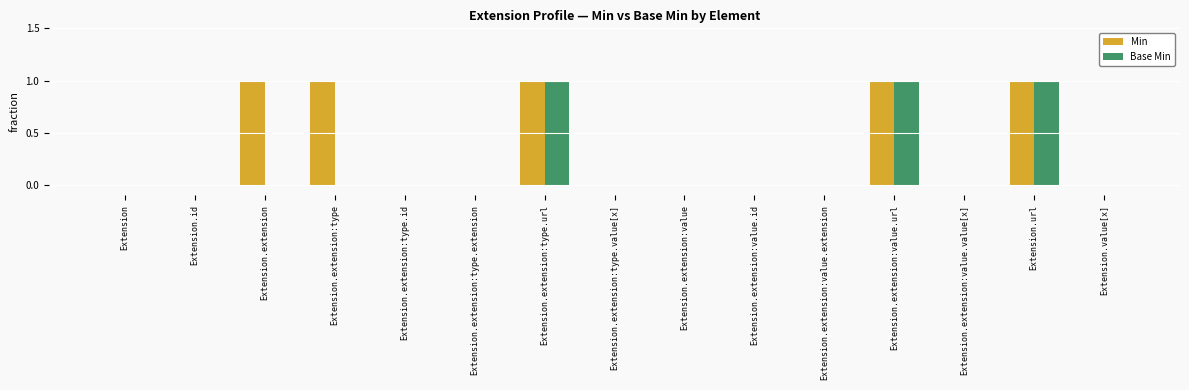

Does the chart contain stacked bars?

No